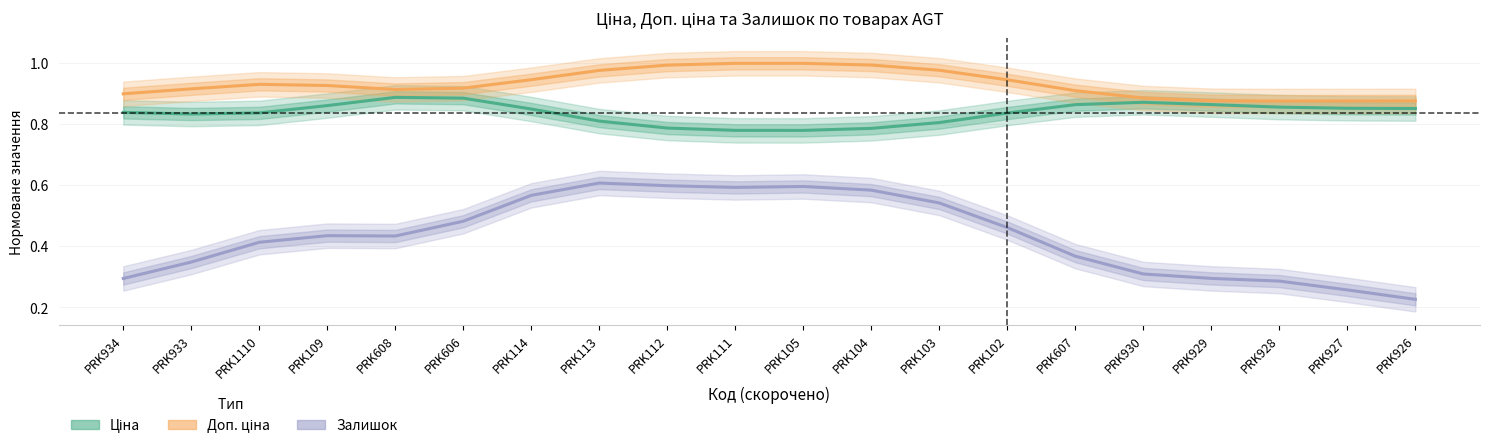

What is the sum of all Ціна values?

16.7